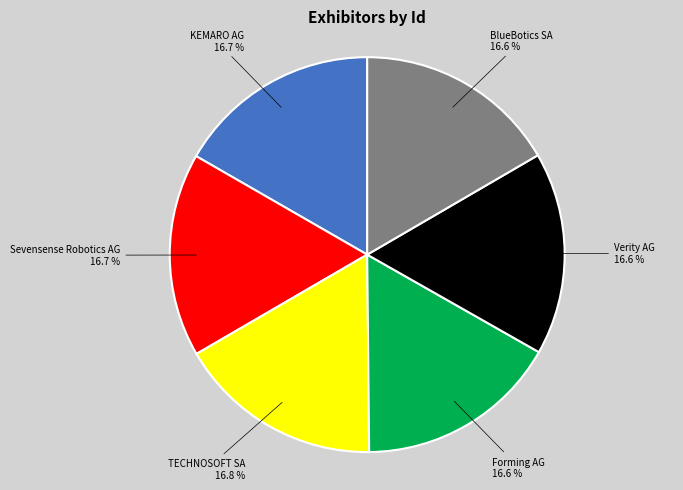

To the nearest percent, what percentage of the pie is Verity AG?

17%